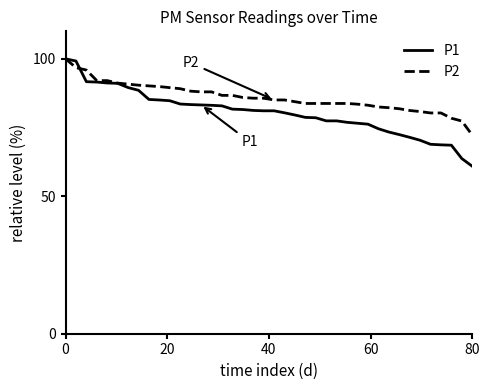

Which series has the largest range (max minus min)?

P1